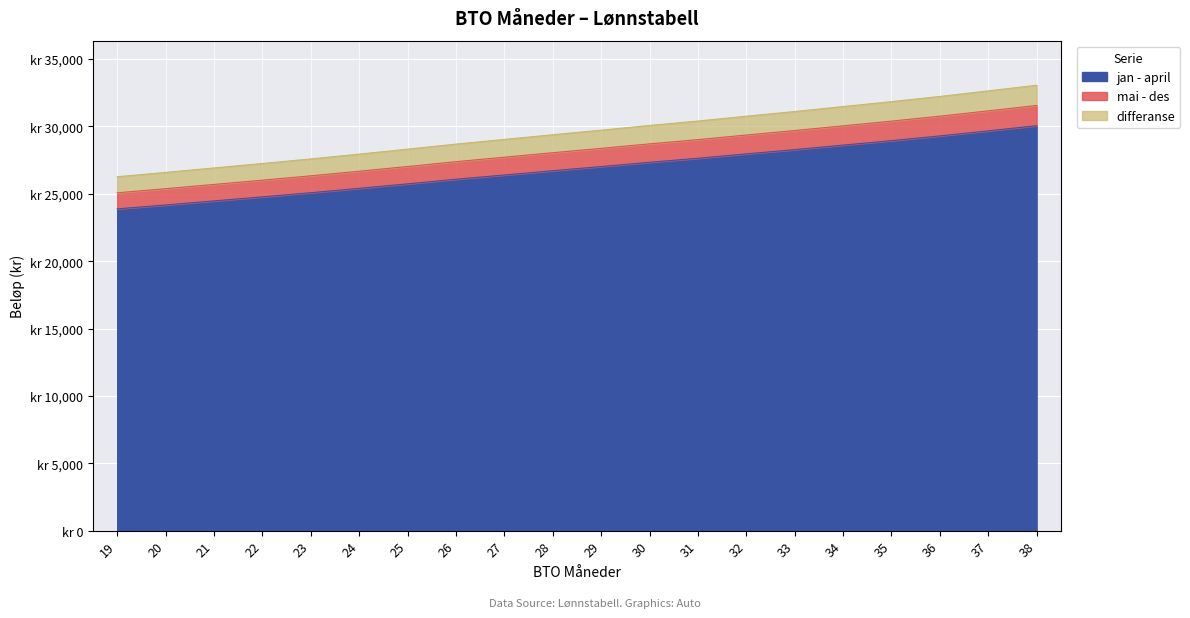

Does the chart display data point markers on the line(s)?

No